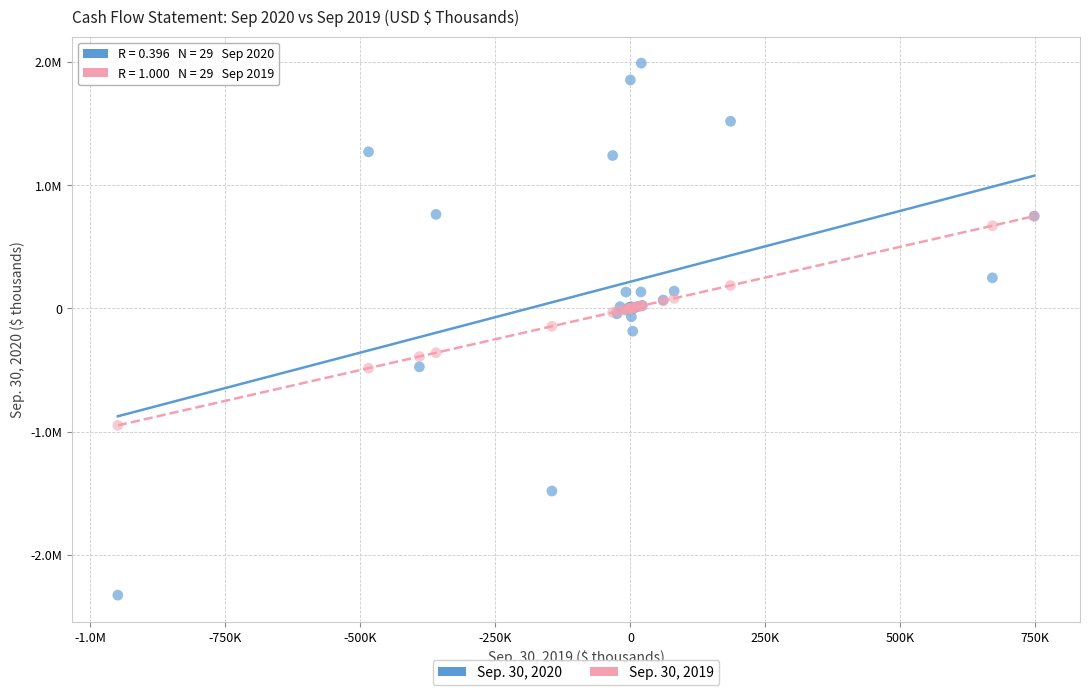

Which series contains the lowest Y value?

Sep. 30, 2020